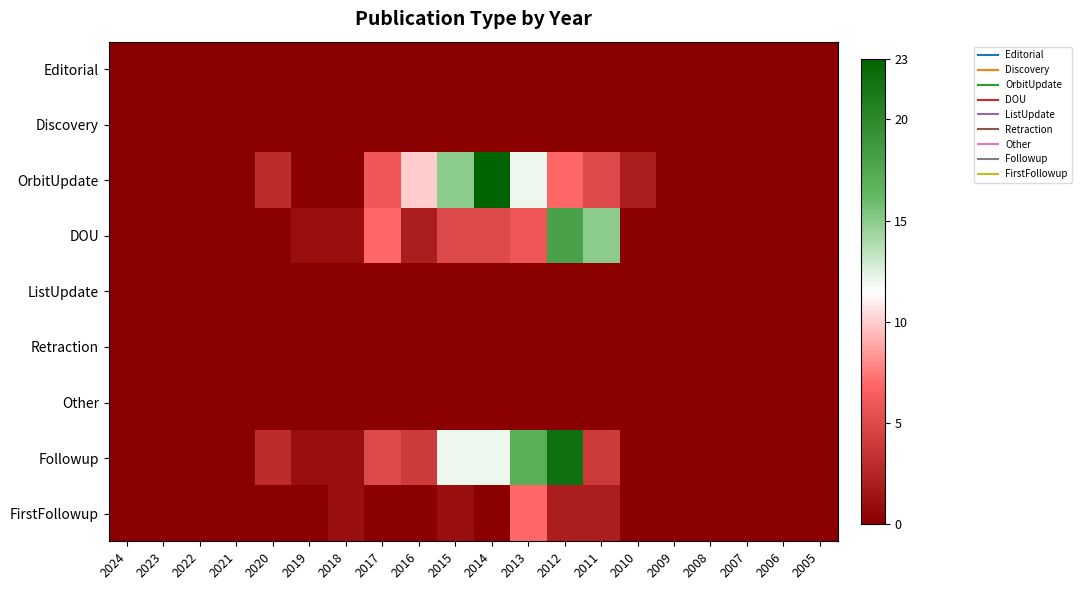

Which category has the highest value across all series?

2014